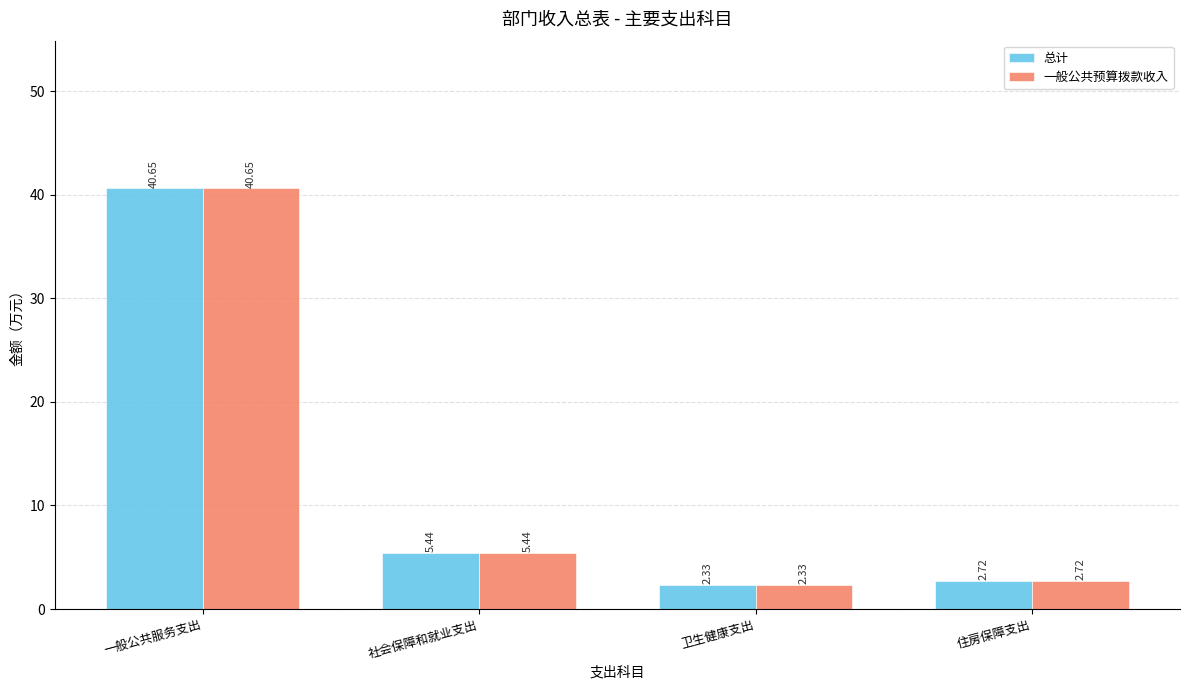

What is the average value of the 总计 series?

12.8